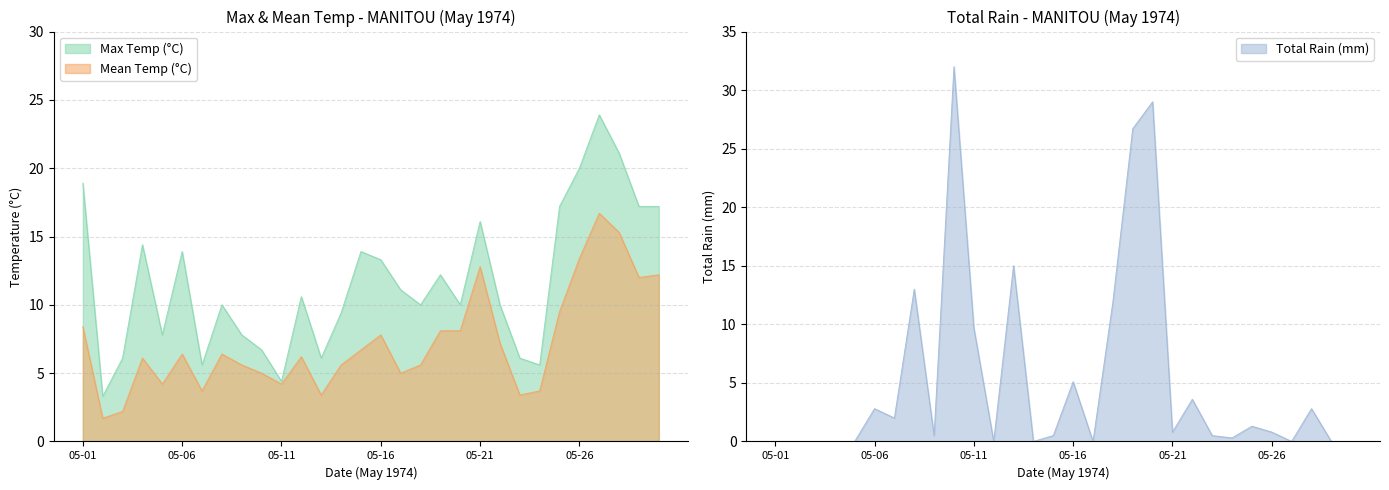

Reading left to right, list all the values displayed in this chart.

Max Temp (°C): 05-01=18.9	05-02=3.3	05-03=6.1	05-04=14.4	05-05=7.8	05-06=13.9	05-07=5.6	05-08=10.0	05-09=7.8	05-10=6.7	05-11=4.4	05-12=10.6	05-13=6.1	05-14=9.4	05-15=13.9	05-16=13.3	05-17=11.1	05-18=10.0	05-19=12.2	05-20=10.0	05-21=16.1	05-22=10.0	05-23=6.1	05-24=5.6	05-25=17.2	05-26=20.0	05-27=23.9	05-28=21.1	05-29=17.2	05-30=17.2
Mean Temp (°C): 05-01=8.4	05-02=1.7	05-03=2.2	05-04=6.1	05-05=4.2	05-06=6.4	05-07=3.7	05-08=6.4	05-09=5.6	05-10=5.0	05-11=4.2	05-12=6.2	05-13=3.4	05-14=5.6	05-15=6.7	05-16=7.8	05-17=5.0	05-18=5.6	05-19=8.1	05-20=8.1	05-21=12.8	05-22=7.2	05-23=3.4	05-24=3.7	05-25=9.5	05-26=13.4	05-27=16.7	05-28=15.3	05-29=12.0	05-30=12.2
Total Rain (mm): 05-01=0.0	05-02=0.0	05-03=0.0	05-04=0.0	05-05=0.0	05-06=2.8	05-07=2.0	05-08=13.0	05-09=0.5	05-10=32.0	05-11=9.7	05-12=0.0	05-13=15.0	05-14=0.0	05-15=0.5	05-16=5.1	05-17=0.0	05-18=11.9	05-19=26.7	05-20=29.0	05-21=0.8	05-22=3.6	05-23=0.5	05-24=0.3	05-25=1.3	05-26=0.8	05-27=0.0	05-28=2.8	05-29=0.0	05-30=0.0